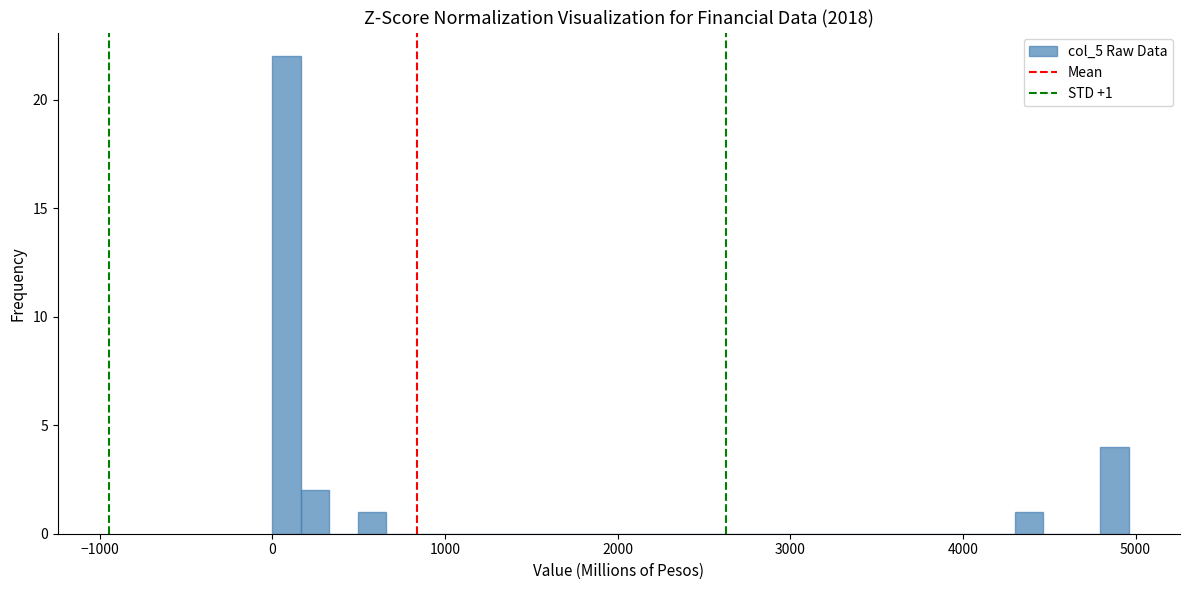

Read against the x-axis, roughly where is the centre of the tallest bar?

100